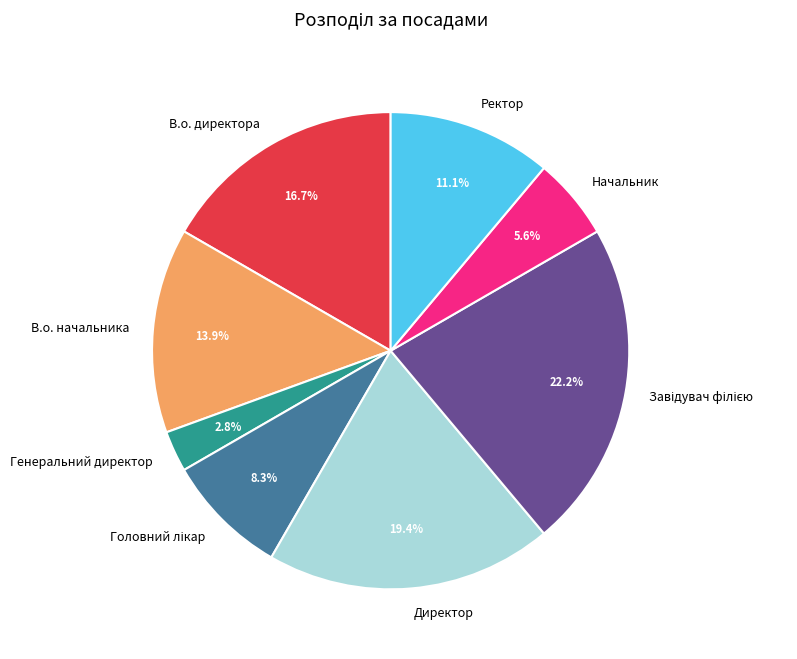

How much of the chart is everything except Ректор?

88.9%